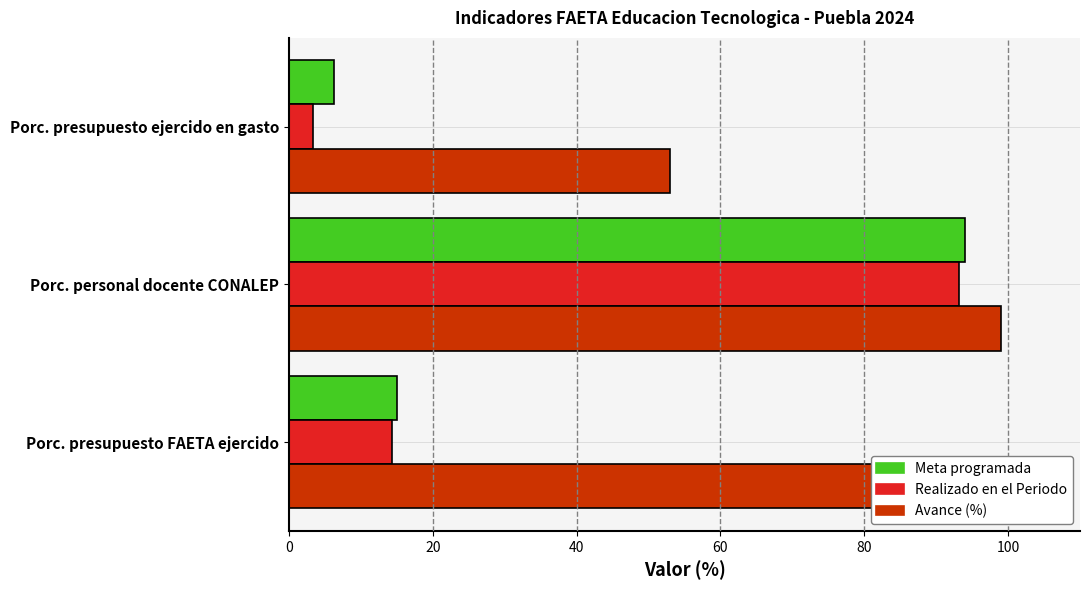

Which category has the highest value in the Avance (%) series?

Porc. personal docente CONALEP